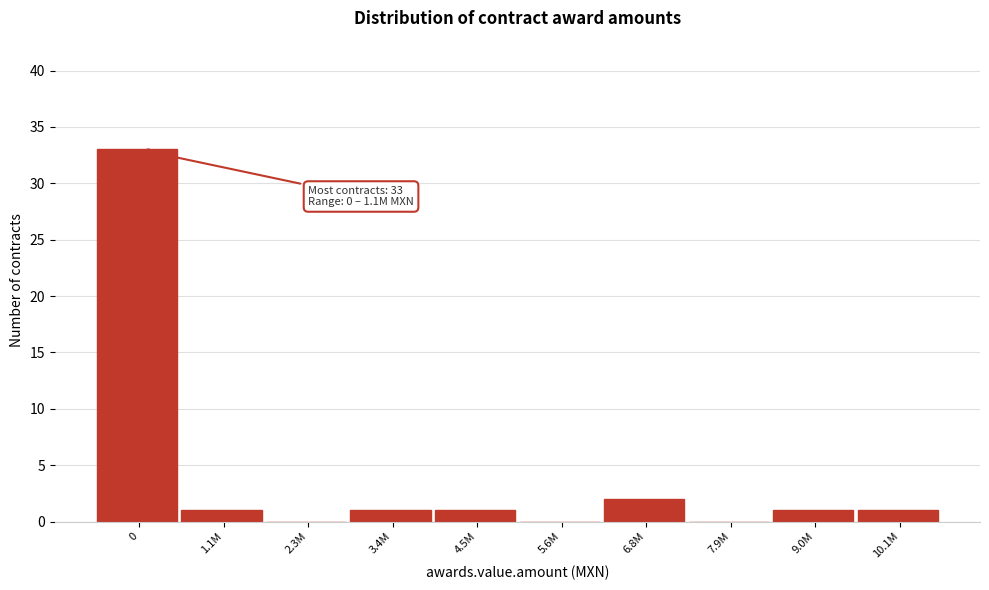

Reading left to right, extract all data points from this chart.

0=33	1.1M=1	2.3M=0	3.4M=1	4.5M=1	5.6M=0	6.8M=2	7.9M=0	9.0M=1	10.1M=1